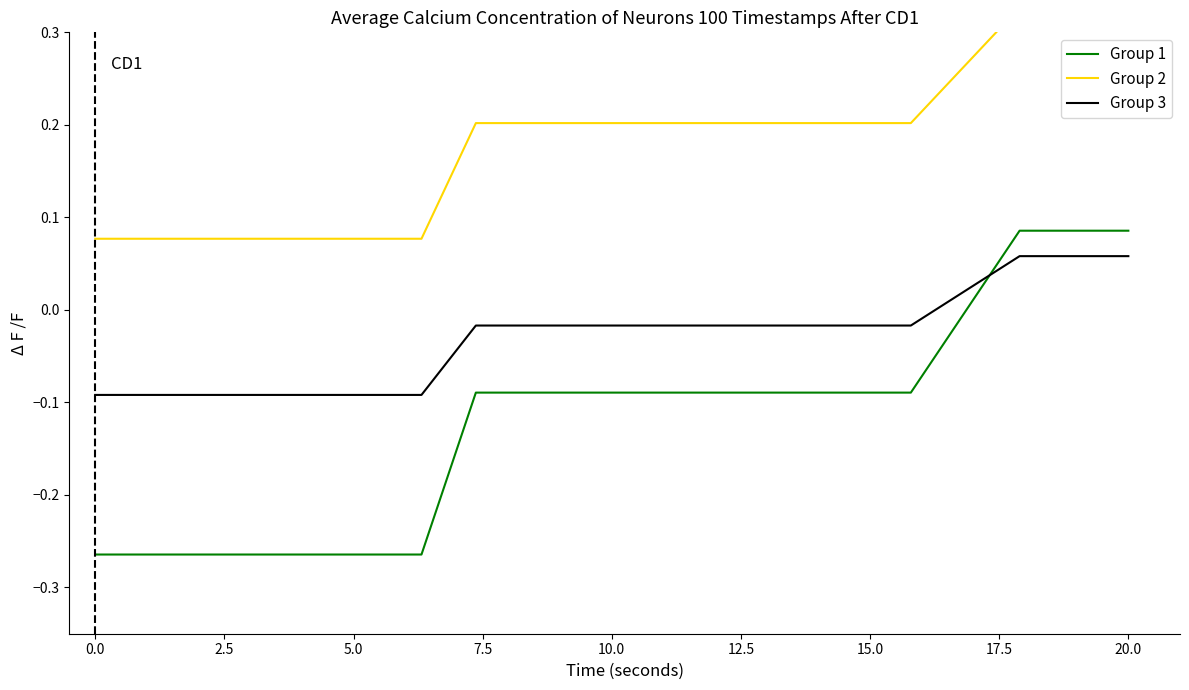

How many times do Group 1 and Group 3 cross each other?

1